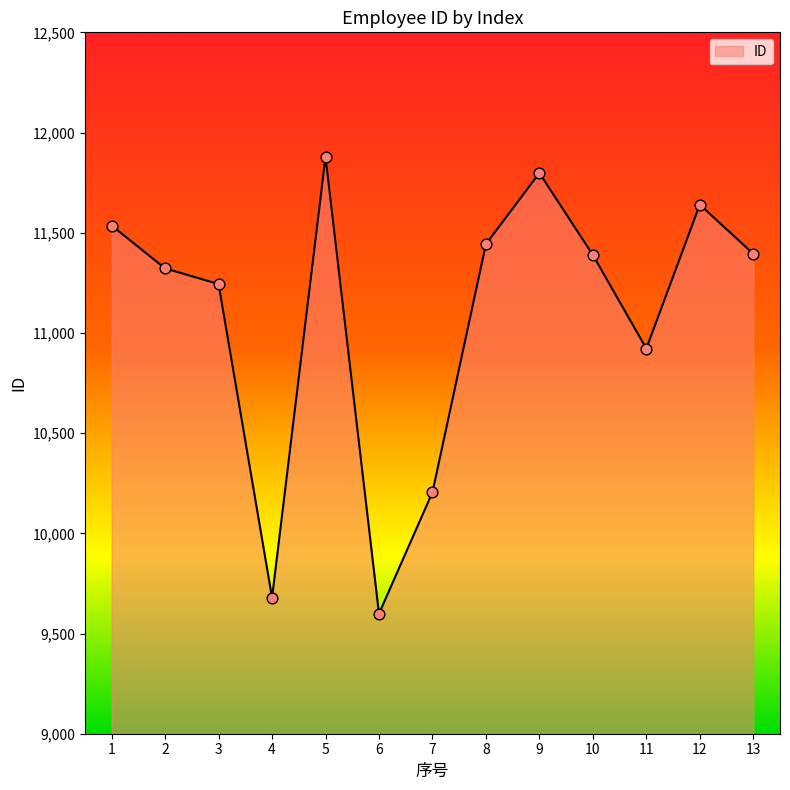

What is the ratio of the value at 4 to the value at 2?

0.9